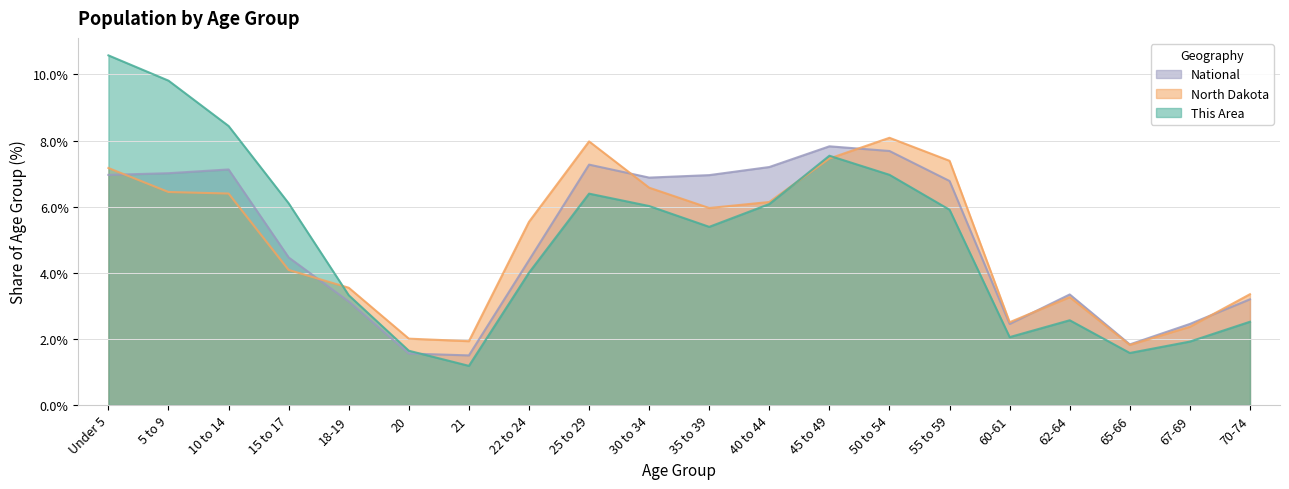

Reading right to left, extract all data points from this chart.

This Area: 70-74=2.5	67-69=1.9	65-66=1.6	62-64=2.6	60-61=2.1	55 to 59=5.9	50 to 54=7.0	45 to 49=7.5	40 to 44=6.1	35 to 39=5.4	30 to 34=6.0	25 to 29=6.4	22 to 24=4.0	21=1.2	20=1.6	18-19=3.3	15 to 17=6.1	10 to 14=8.4	5 to 9=9.8	Under 5=10.6
North Dakota: 70-74=3.4	67-69=2.4	65-66=1.8	62-64=3.3	60-61=2.5	55 to 59=7.4	50 to 54=8.1	45 to 49=7.5	40 to 44=6.1	35 to 39=6.0	30 to 34=6.6	25 to 29=8.0	22 to 24=5.5	21=1.9	20=2.0	18-19=3.5	15 to 17=4.1	10 to 14=6.4	5 to 9=6.4	Under 5=7.2
National: 70-74=3.2	67-69=2.5	65-66=1.8	62-64=3.3	60-61=2.5	55 to 59=6.8	50 to 54=7.7	45 to 49=7.8	40 to 44=7.2	35 to 39=7.0	30 to 34=6.9	25 to 29=7.3	22 to 24=4.4	21=1.5	20=1.6	18-19=3.1	15 to 17=4.5	10 to 14=7.1	5 to 9=7.0	Under 5=7.0